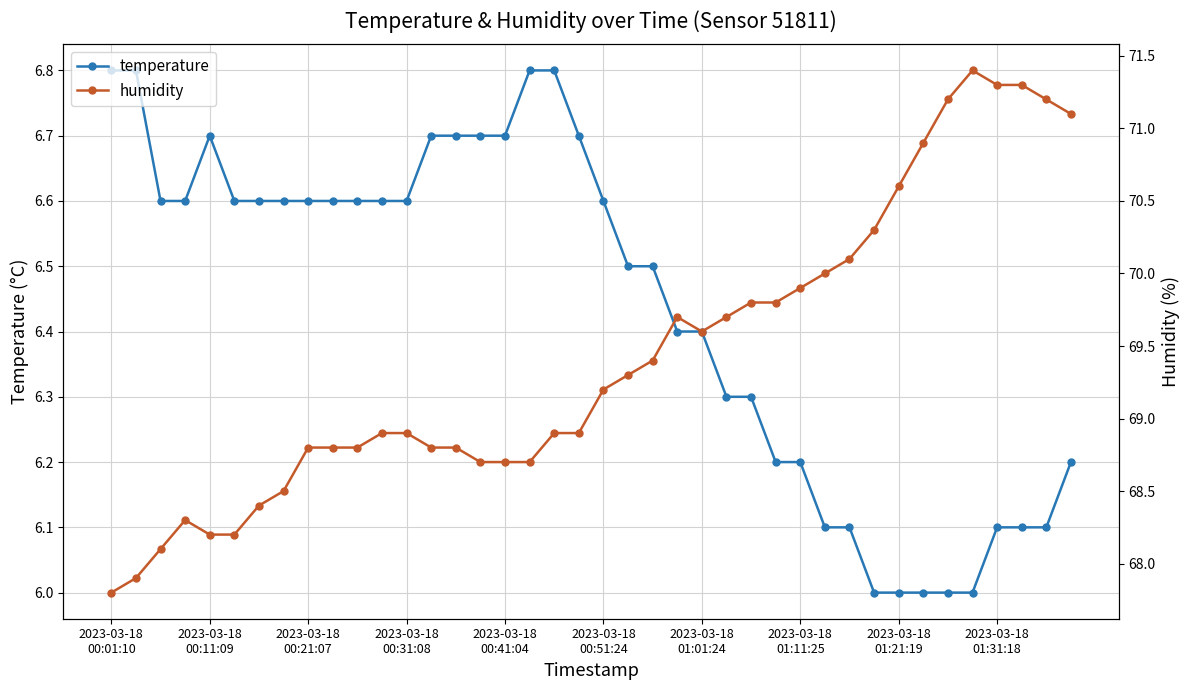

Is it true that humidity equals 26.4 at 2023-03-18 01:11:25?

False